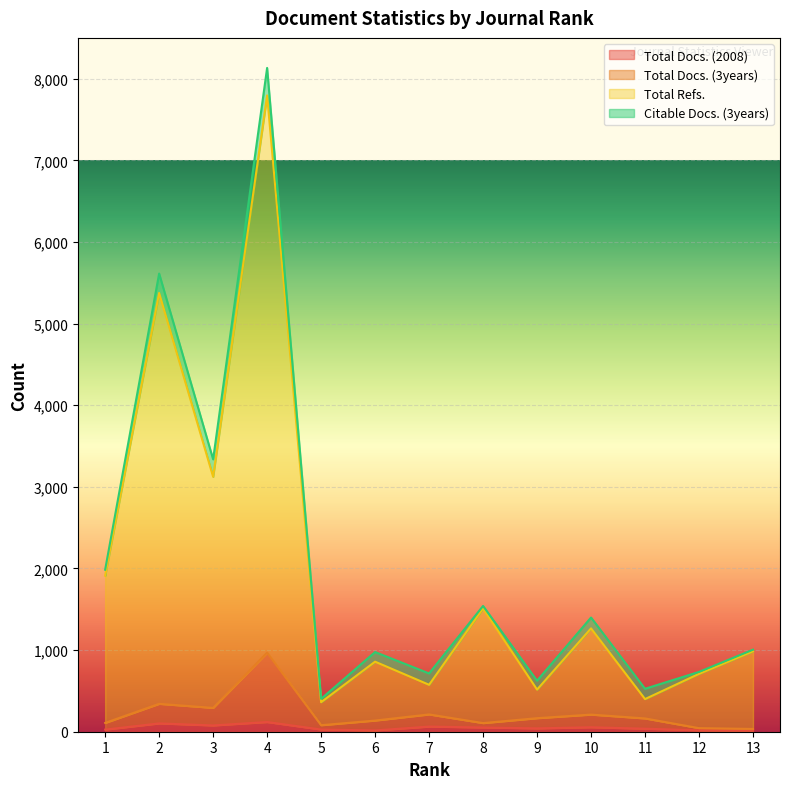

Between 10 and 6, which is larger?

10